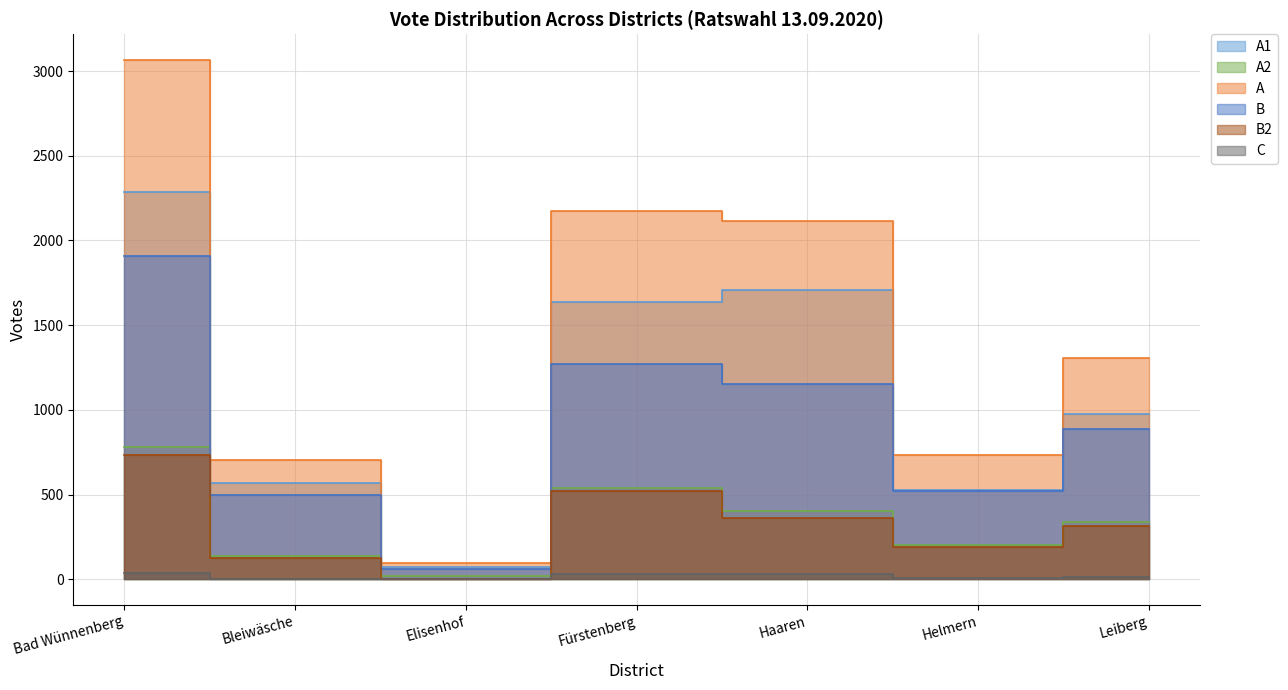

What is the approximate value of A2 at Fürstenberg?

539